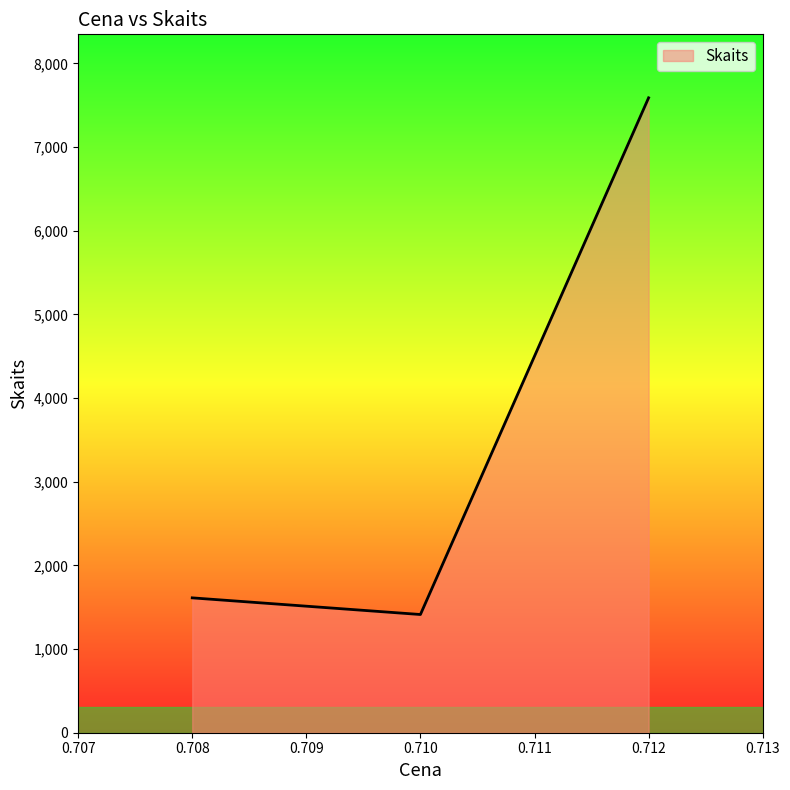

Between 0.710 and 0.708, which is larger?

0.708